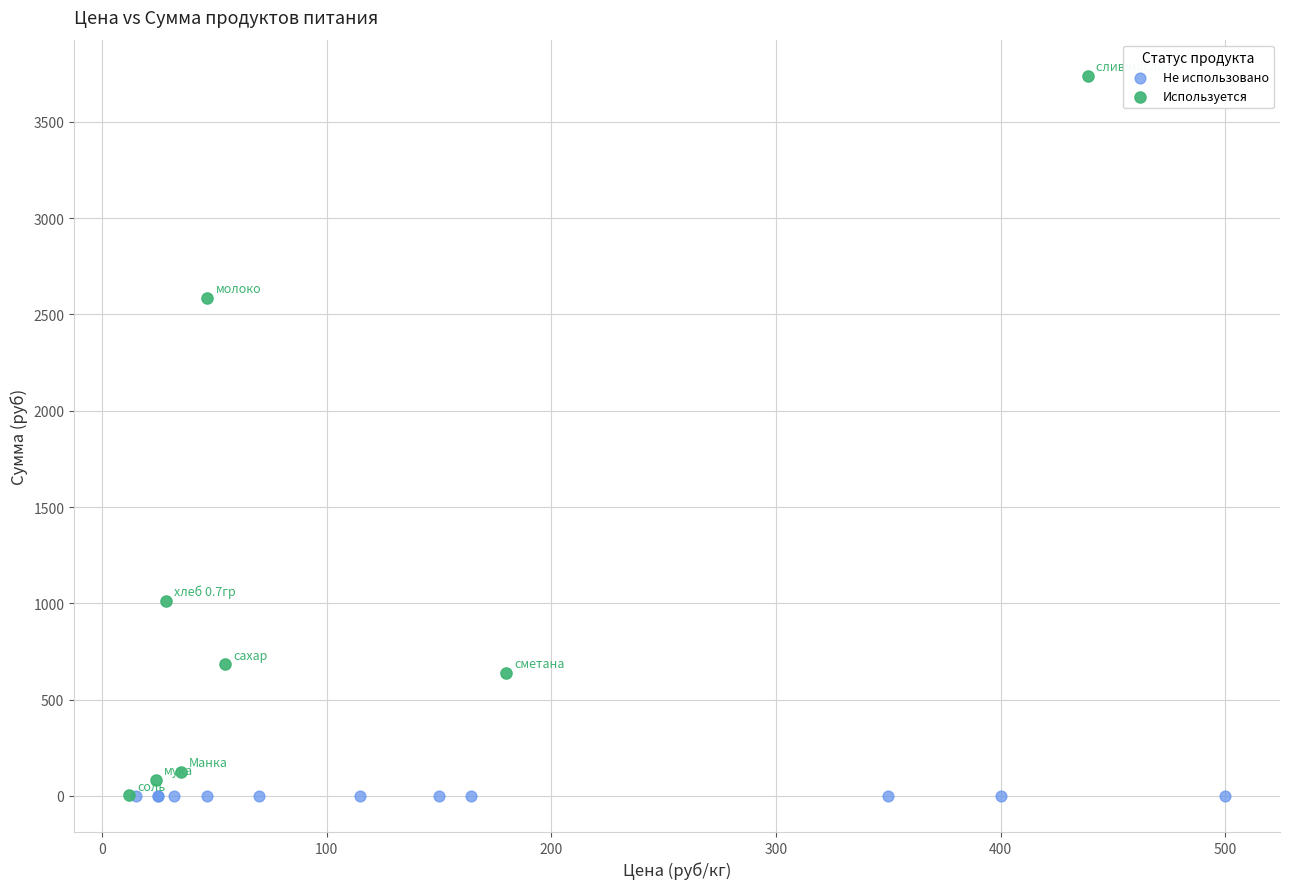

Which series contains the highest Y value?

Используется